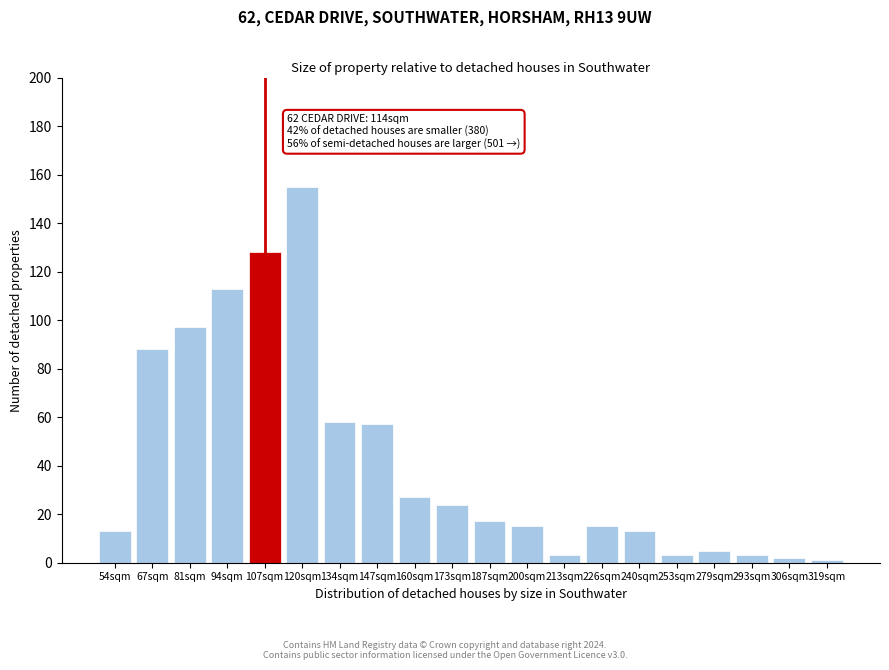

Reading left to right, extract all data points from this chart.

13	88	97	113	128	155	58	57	27	24	17	15	3	15	13	3	5	3	2	1